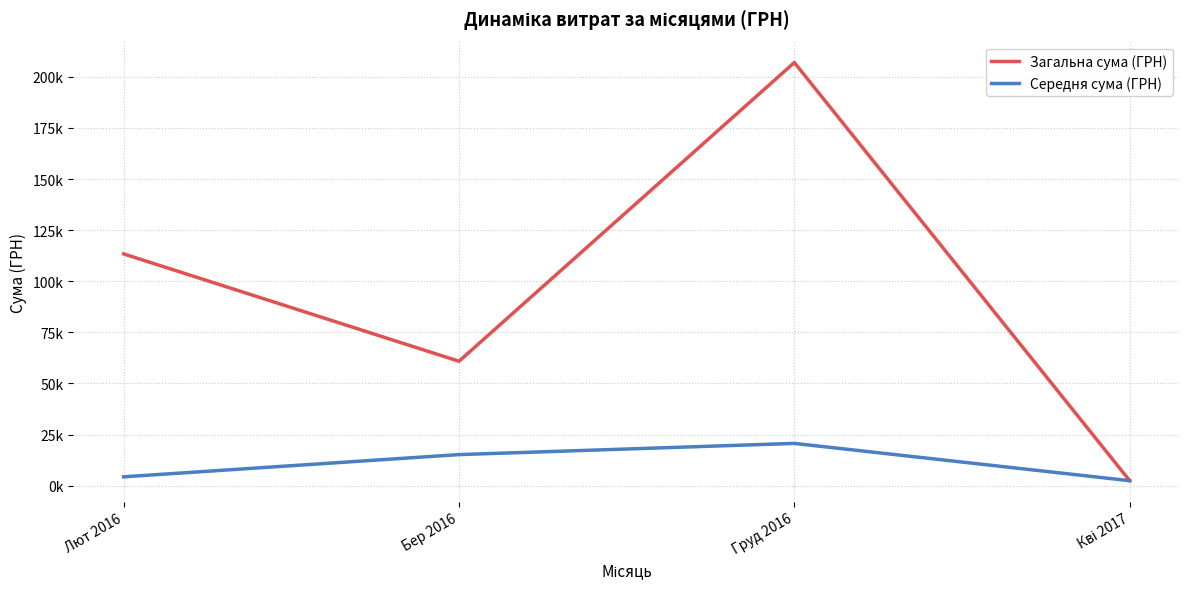

What is the maximum value shown in the chart?

206972.0